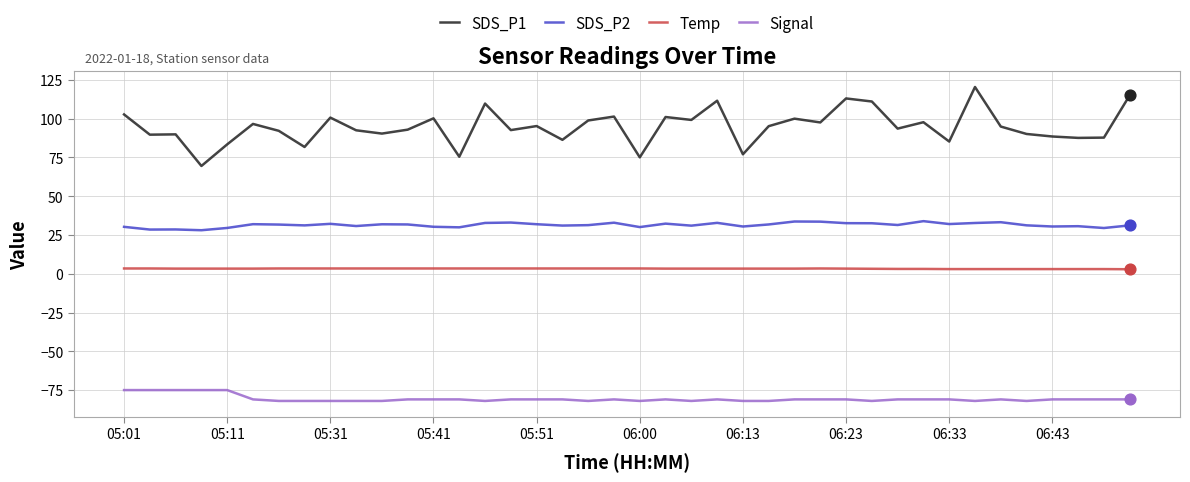

Which series has the largest total across all categories?

SDS_P1